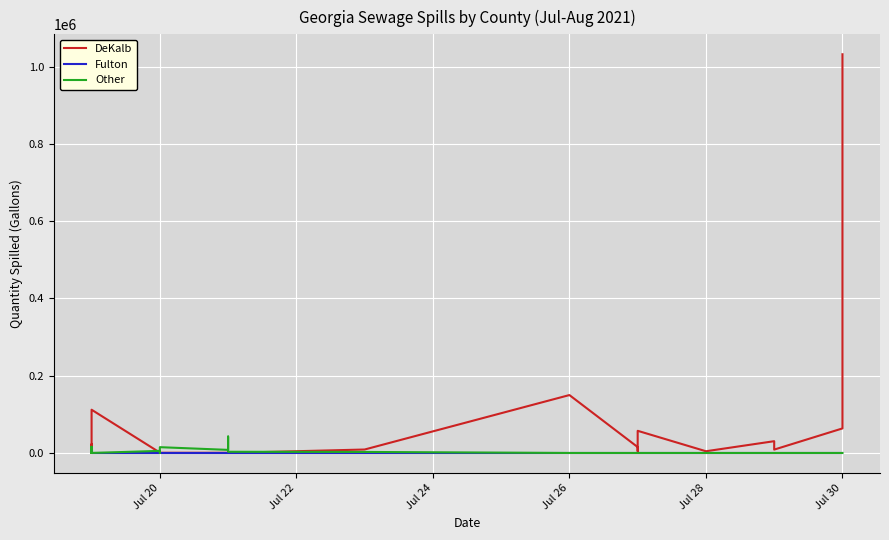

What is the maximum value shown in the chart?

1031940